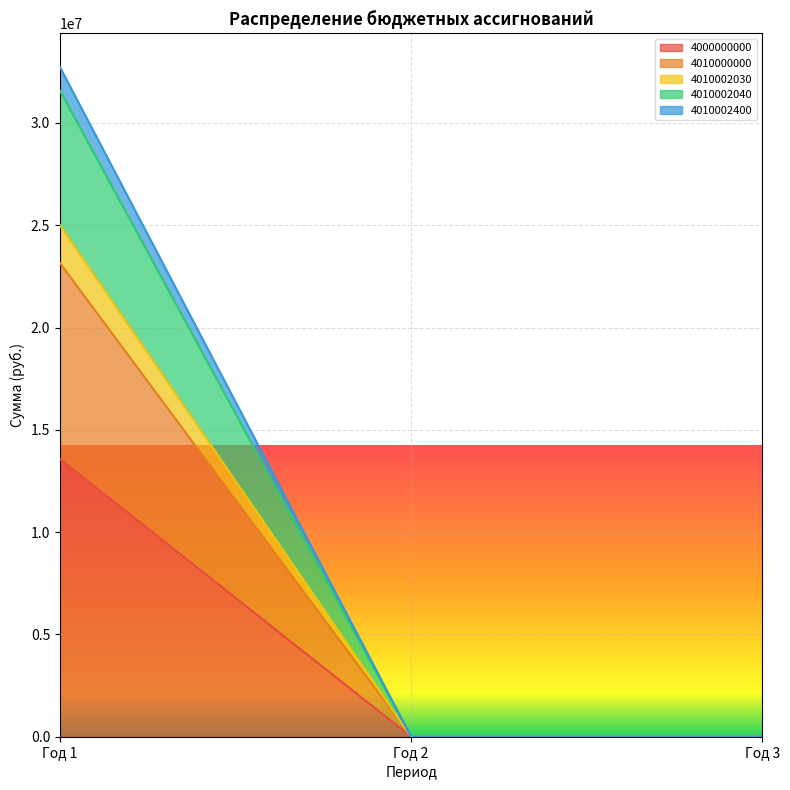

How many positive values does the 4010002040 series have?

1